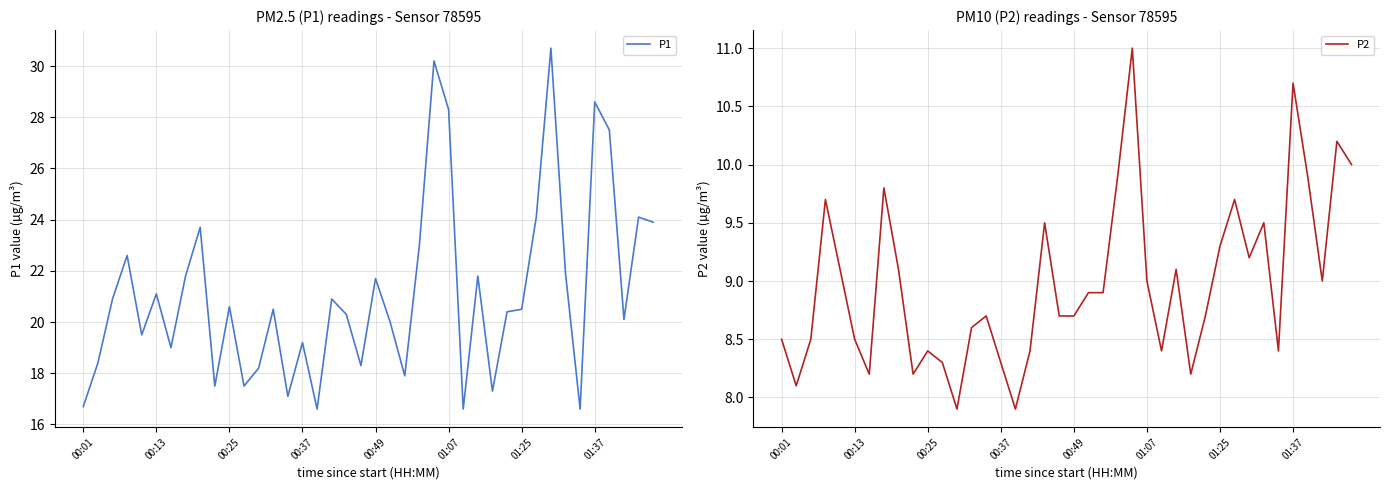

True or false: P2 and P1 intersect in this chart.

False